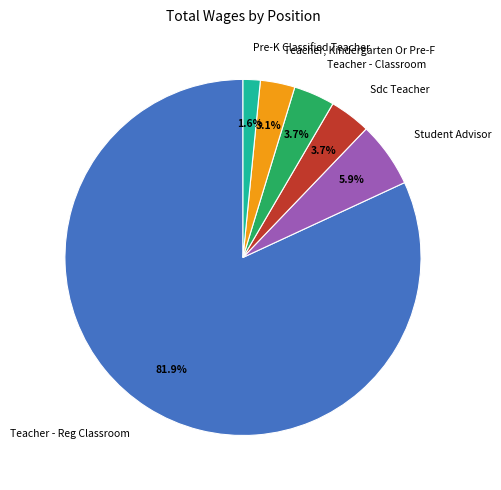

To the nearest percent, what portion does Teacher - Classroom represent?

4%